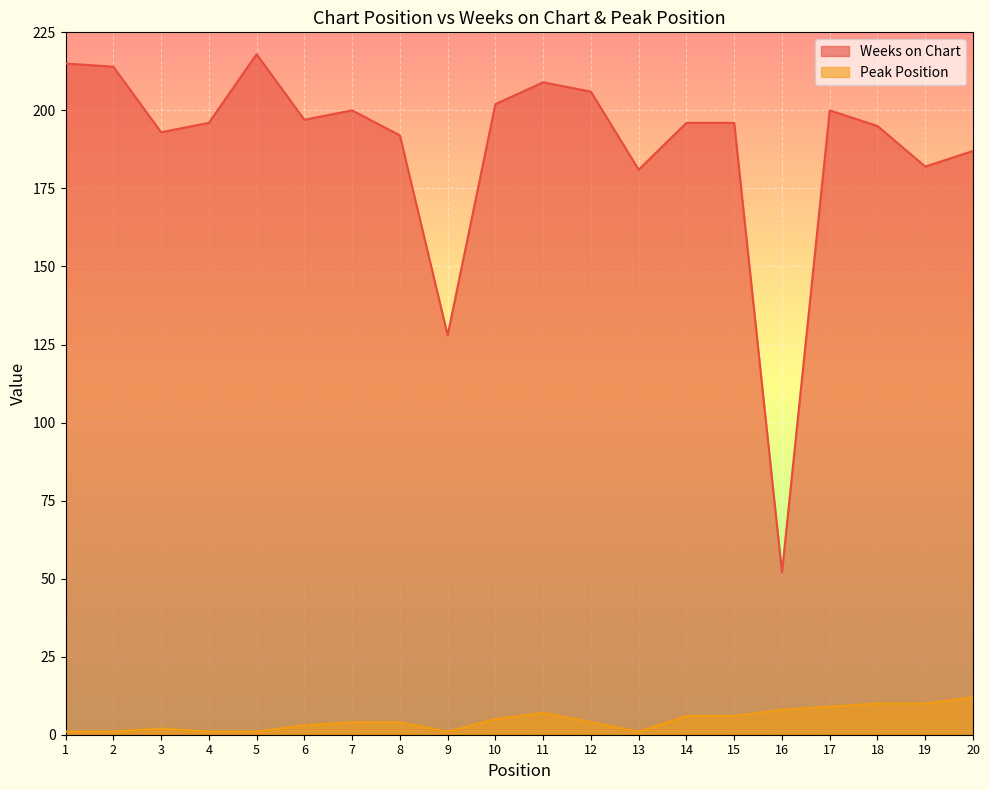

At which category is the sum across all series the highest?

5